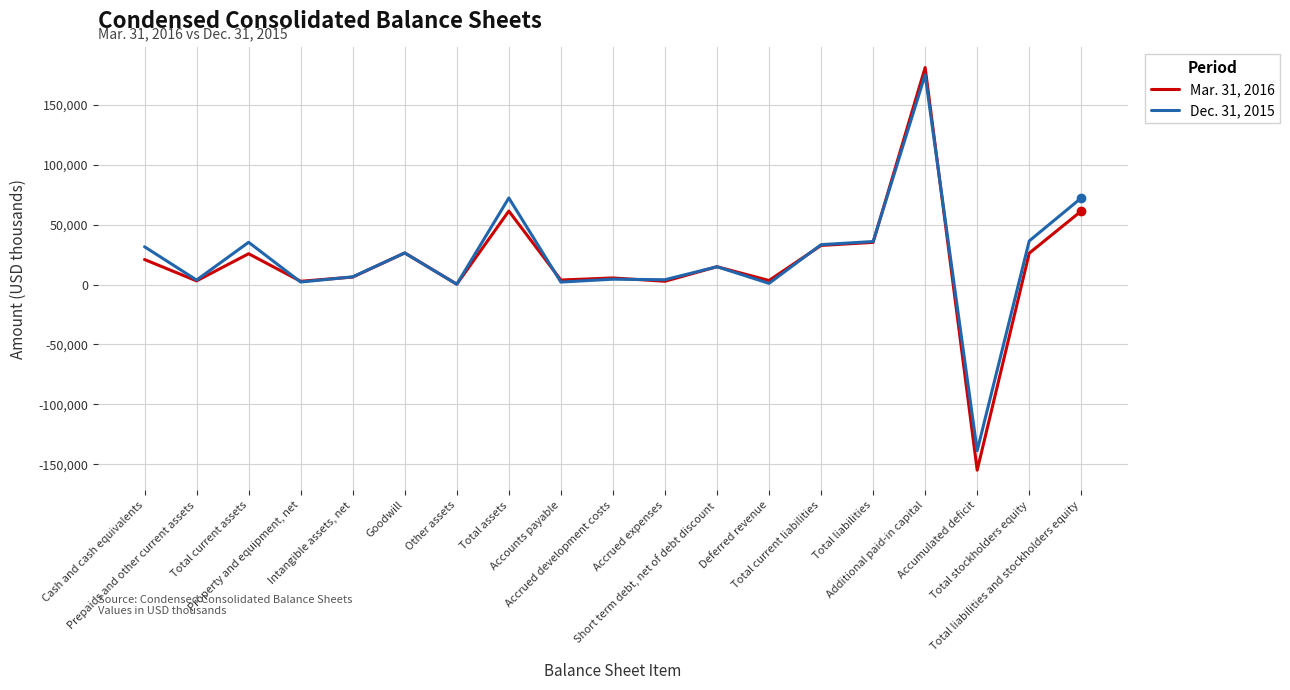

After their last crossing, which series has the higher values: Dec. 31, 2015 or Mar. 31, 2016?

Dec. 31, 2015